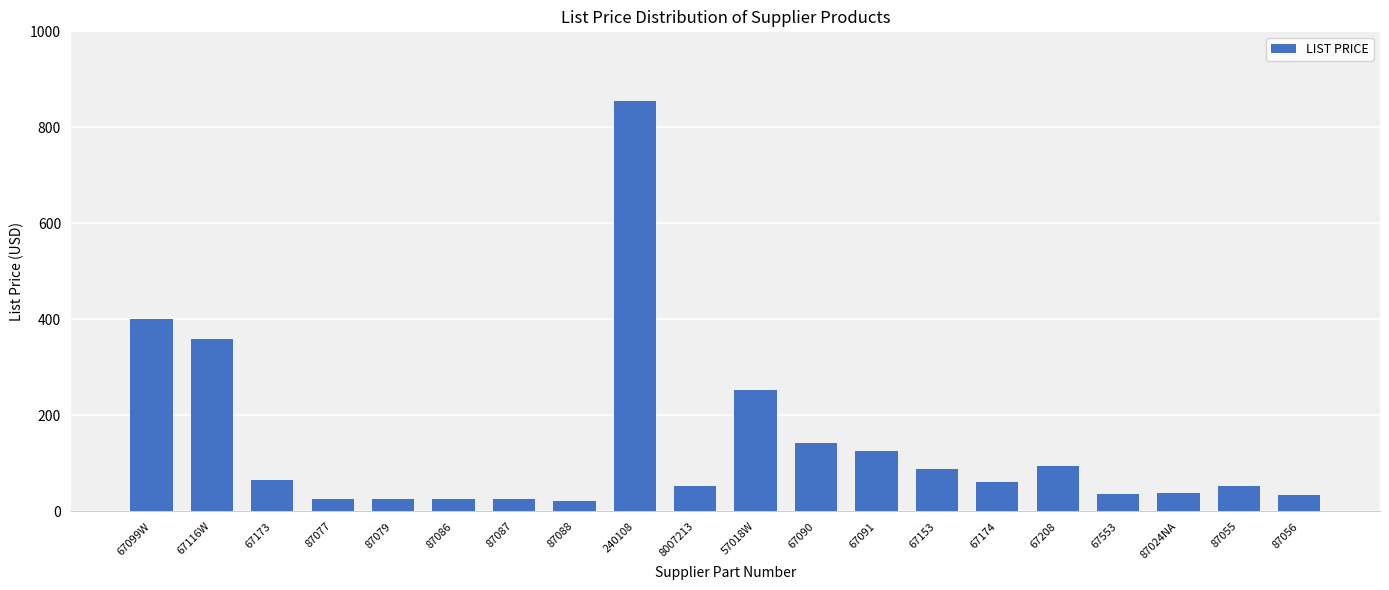

What is the average value?

139.3